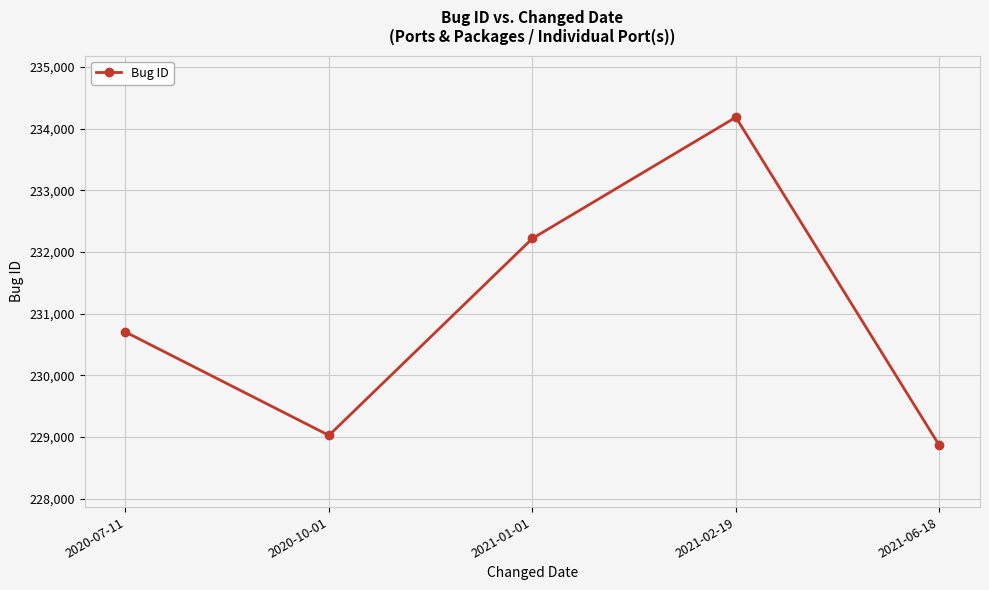

Rank the categories by value from highest to lowest.

2021-02-19, 2021-01-01, 2020-07-11, 2020-10-01, 2021-06-18